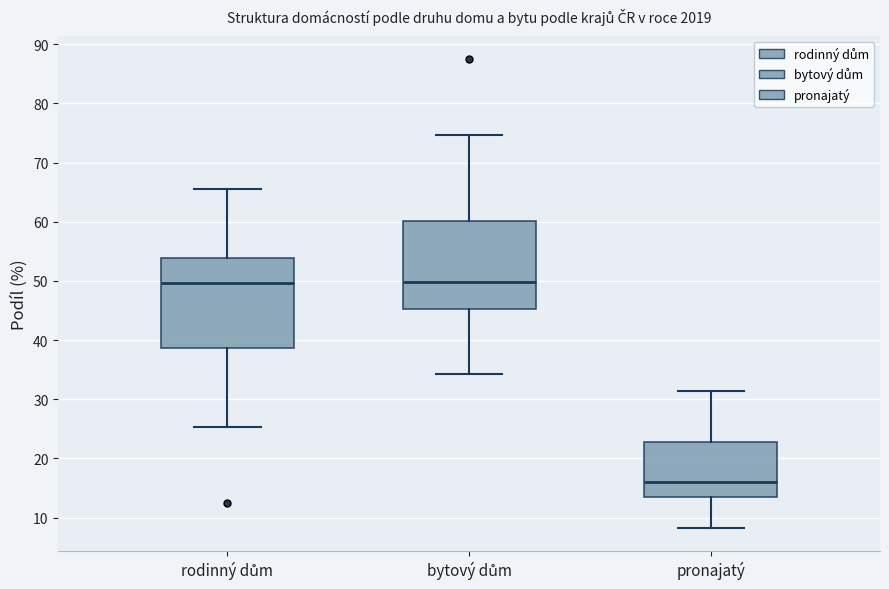

Which box has the lowest median line?

pronajatý